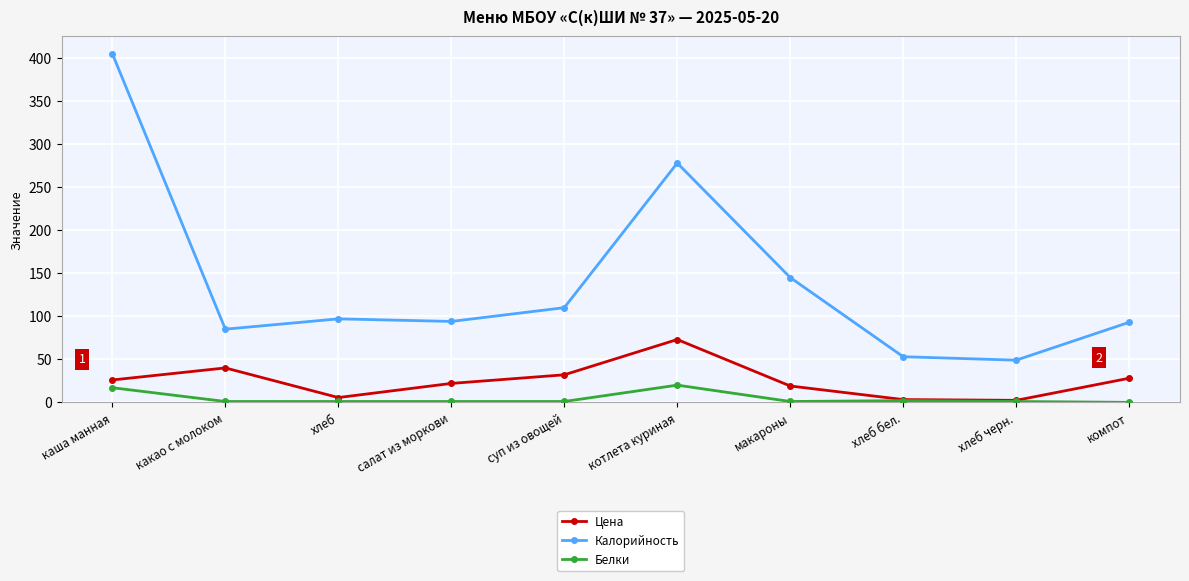

Read the Цена value at компот.

28.0